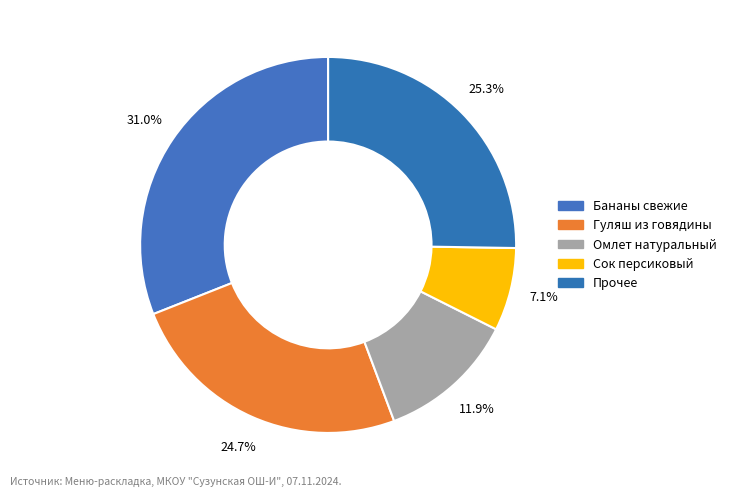

How many slices are in this pie chart?

5